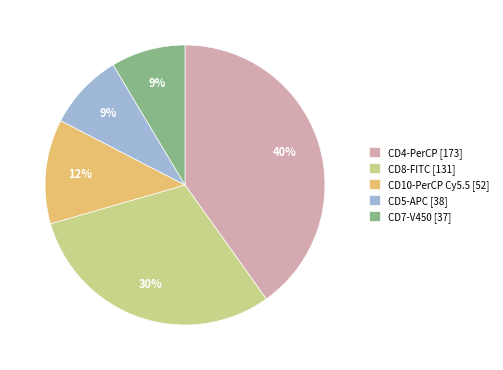

Is there a majority slice in this chart?

No